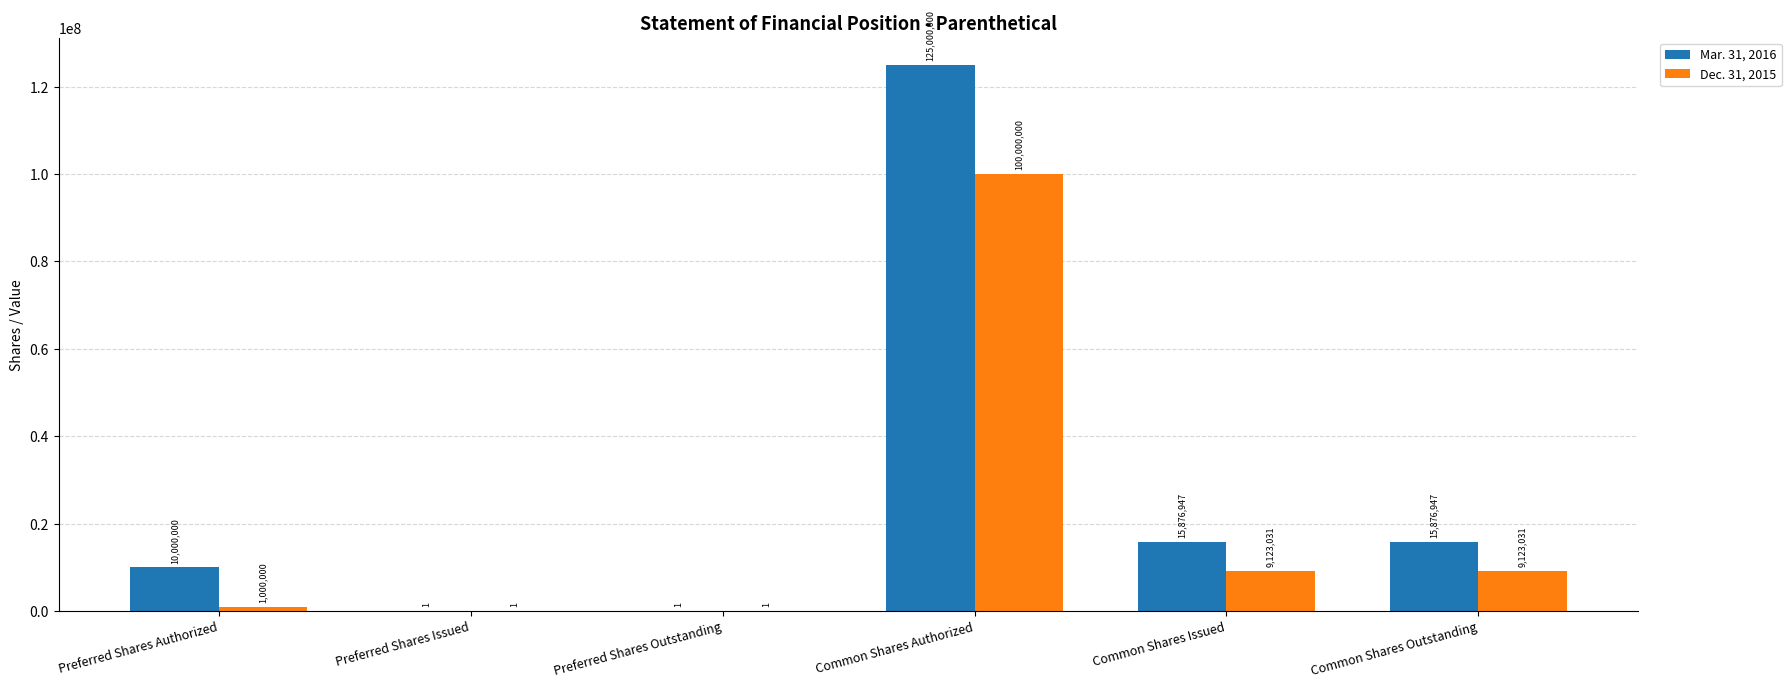

Where does the Mar. 31, 2016 series first go above 15876947?

Common Shares Authorized